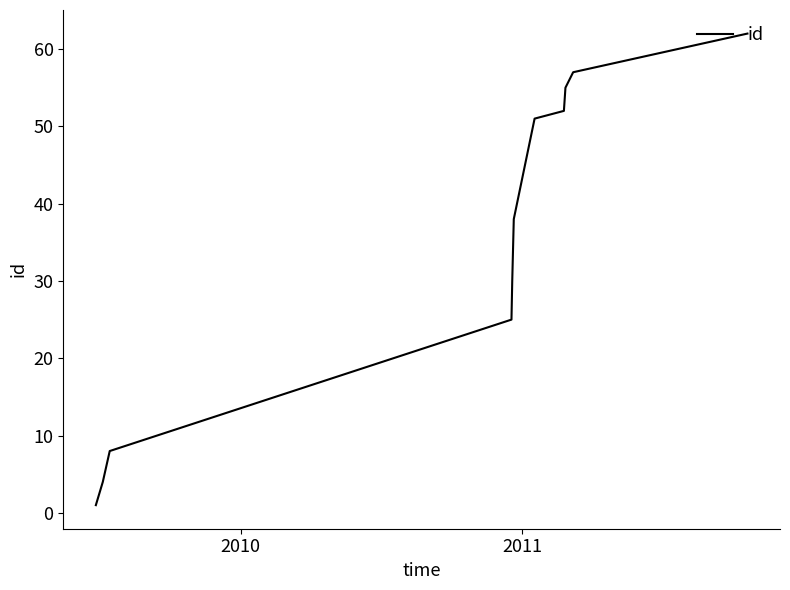

What is the maximum value shown in the chart?

62